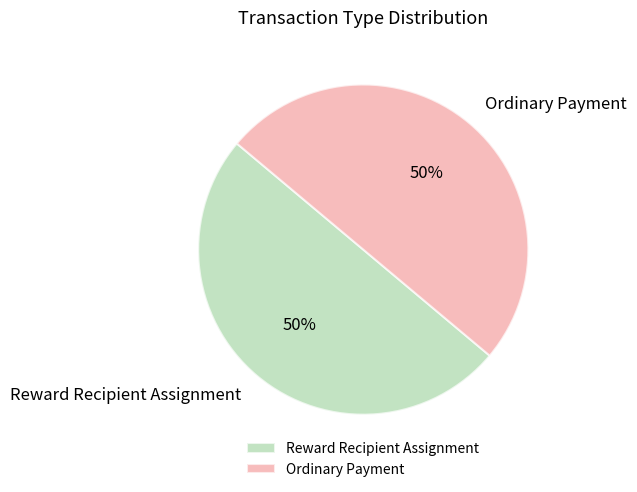

To the nearest percent, what is the average slice percentage?

50%